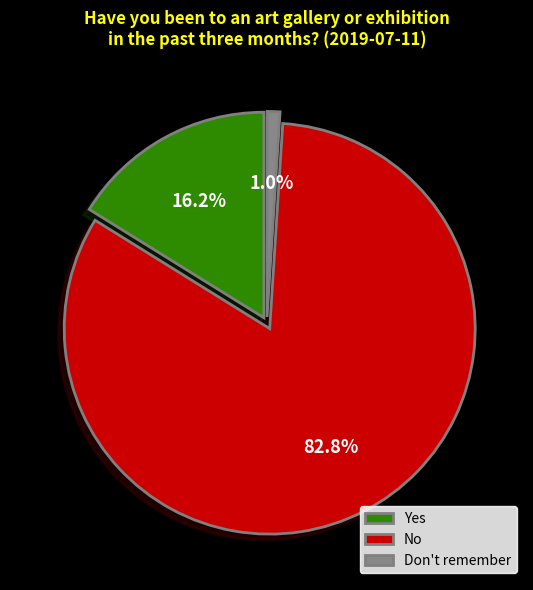

Which has a higher value, Don't remember or Yes?

Yes